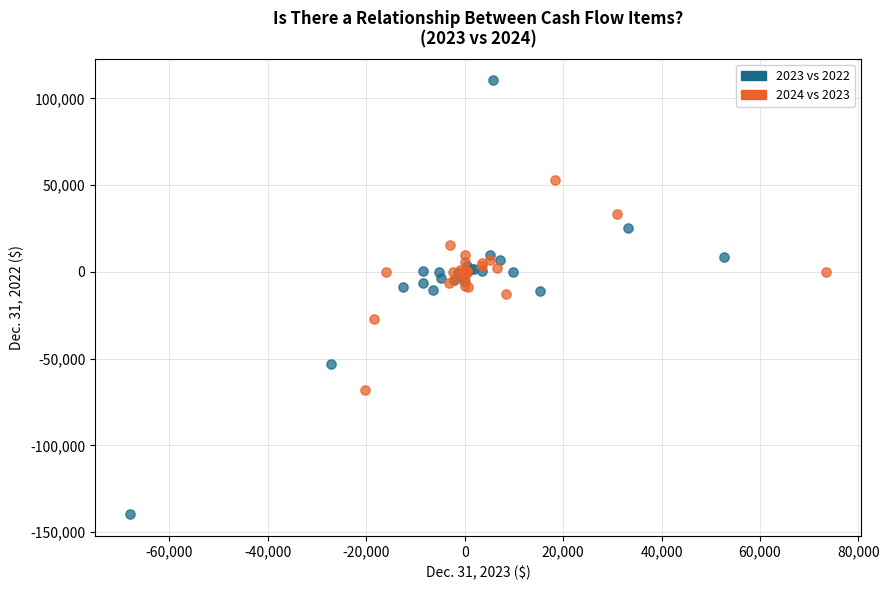

Which series reaches the maximum Y coordinate?

2023 vs 2022